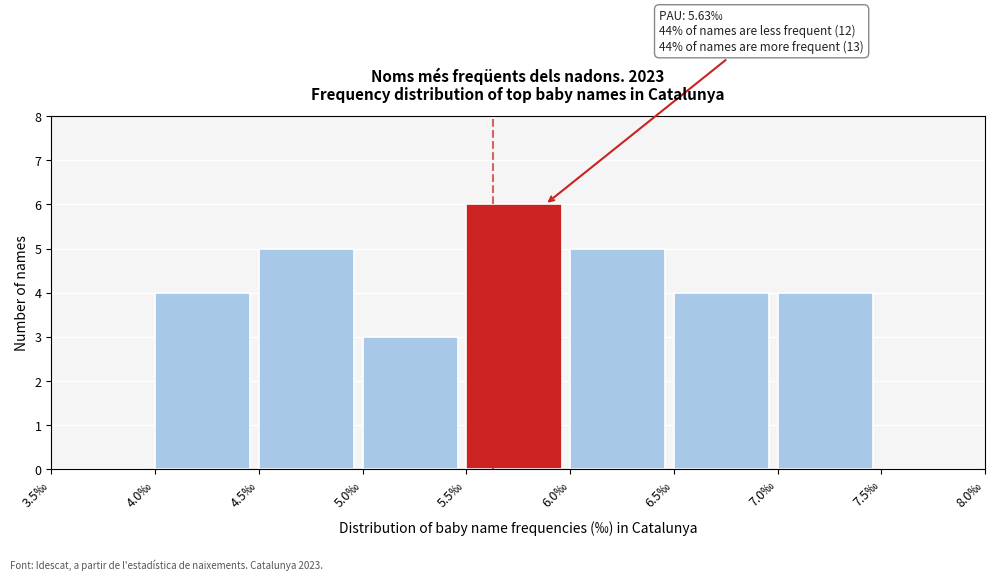

Which range on the x-axis has the tallest bar?

5.5 to 6.0